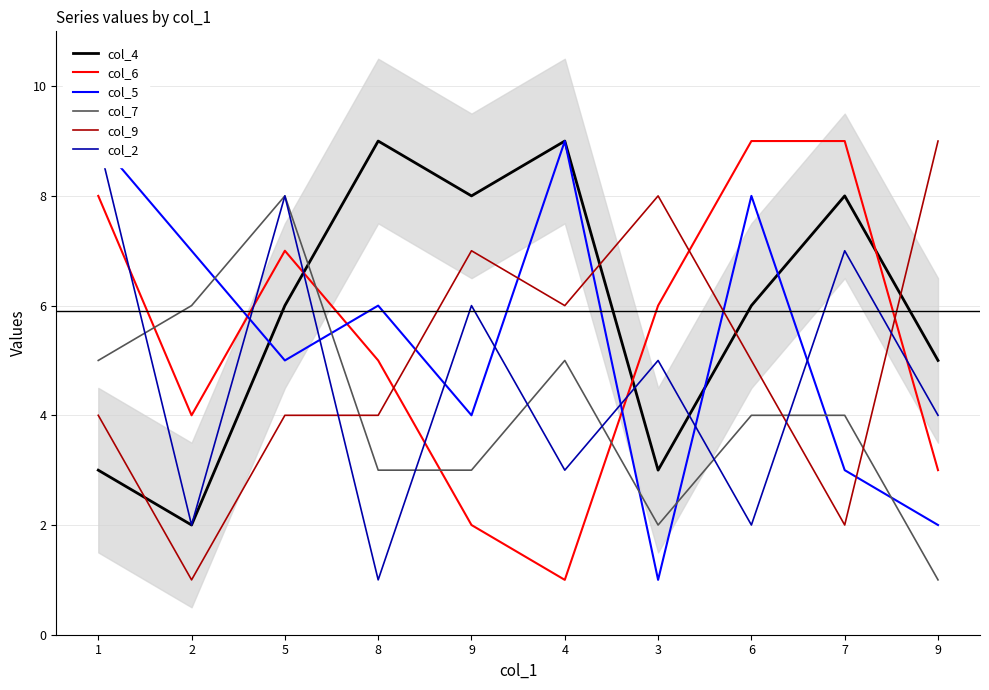

How many data points in col_9 are less than 5?

5